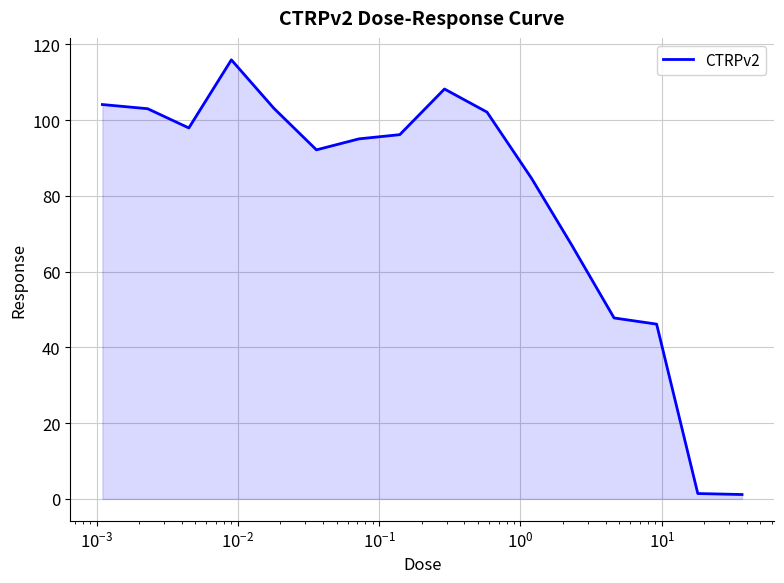

What is the greatest value displayed?

115.9